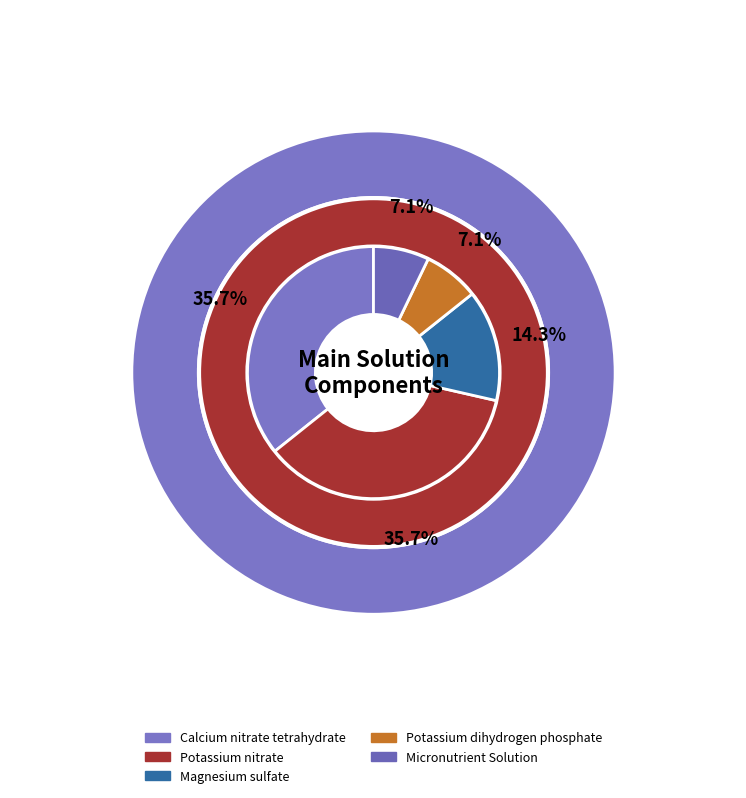

Approximately how many times larger is the value at Micronutrient Solution compared to Potassium dihydrogen phosphate?

1.0